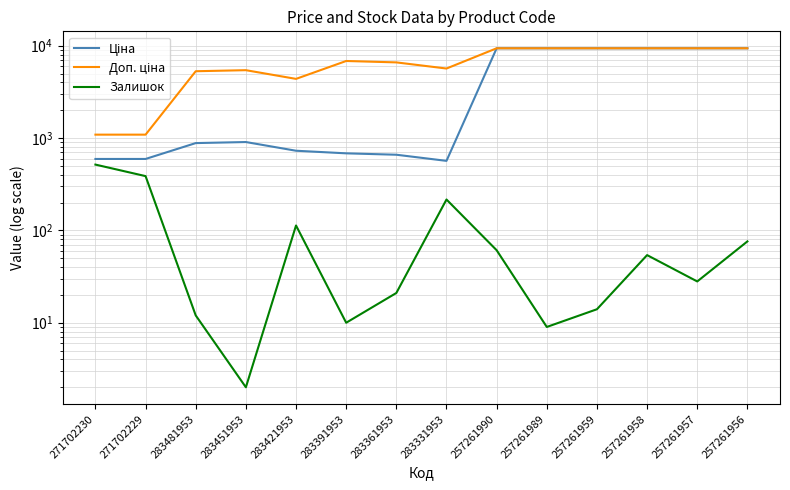

At which category is the sum across all series the highest?

257261956